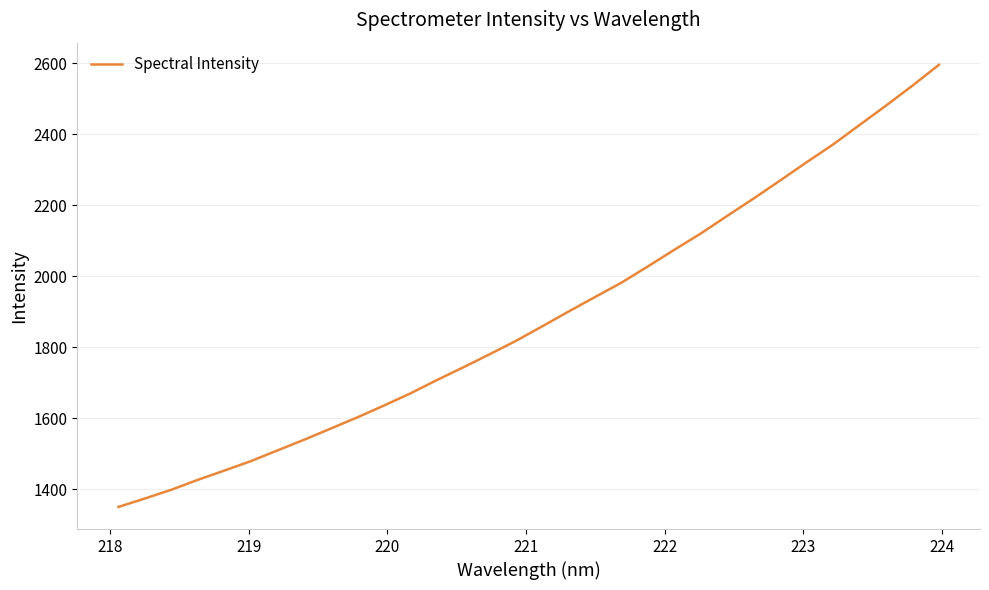

What is the difference between the maximum and minimum values?

1245.5